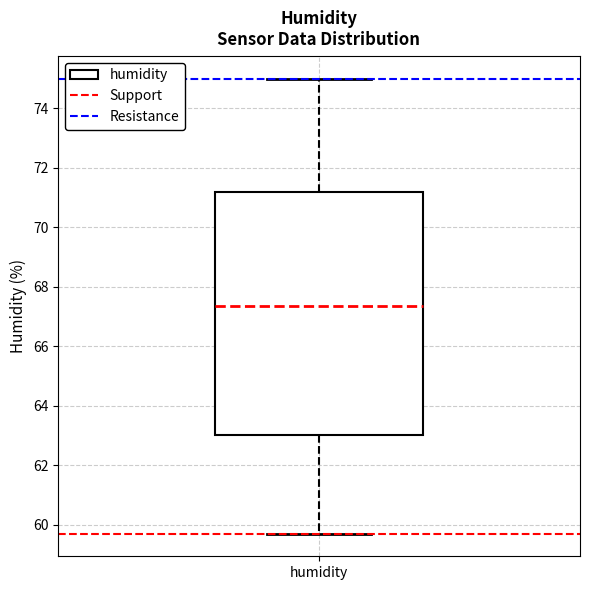

Read this box plot against the y-axis: the position of the median line, the range covered by the box, and the ends of both whiskers. The values are not printed on the chart, so give them approximately, as read against the axis.

median 67.4, box 63.0 to 71.2, whiskers 59.8 to 75.0